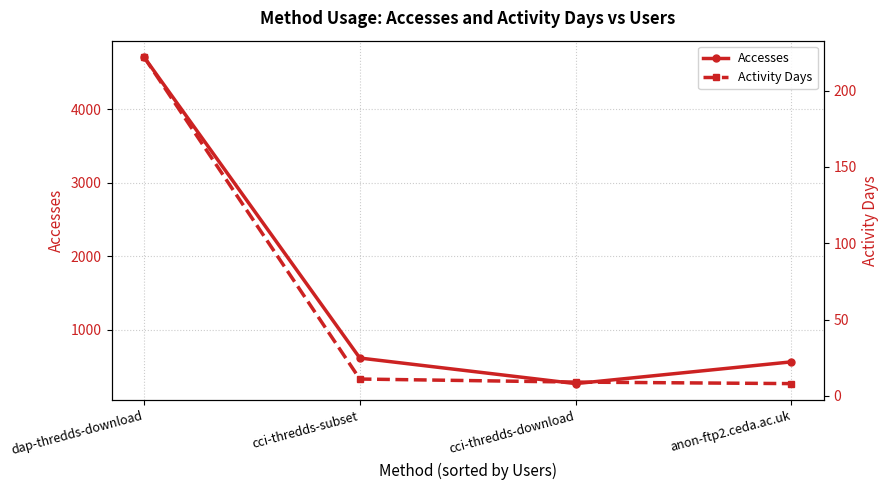

What is the difference between the maximum and minimum values in the Accesses series?

4444